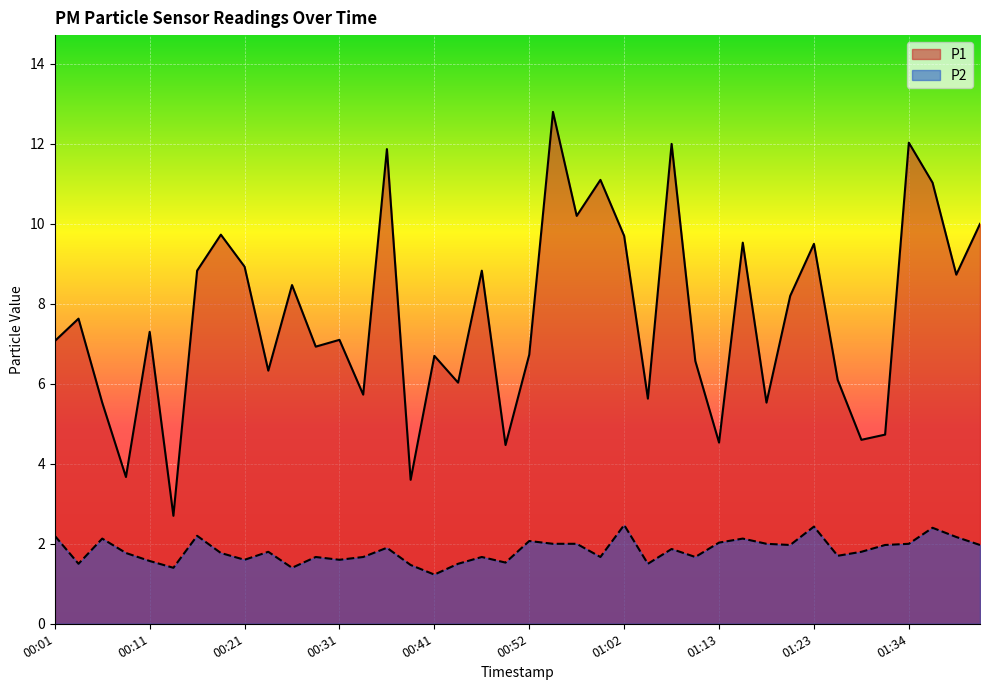

What are all the series names shown in the legend?

P1, P2